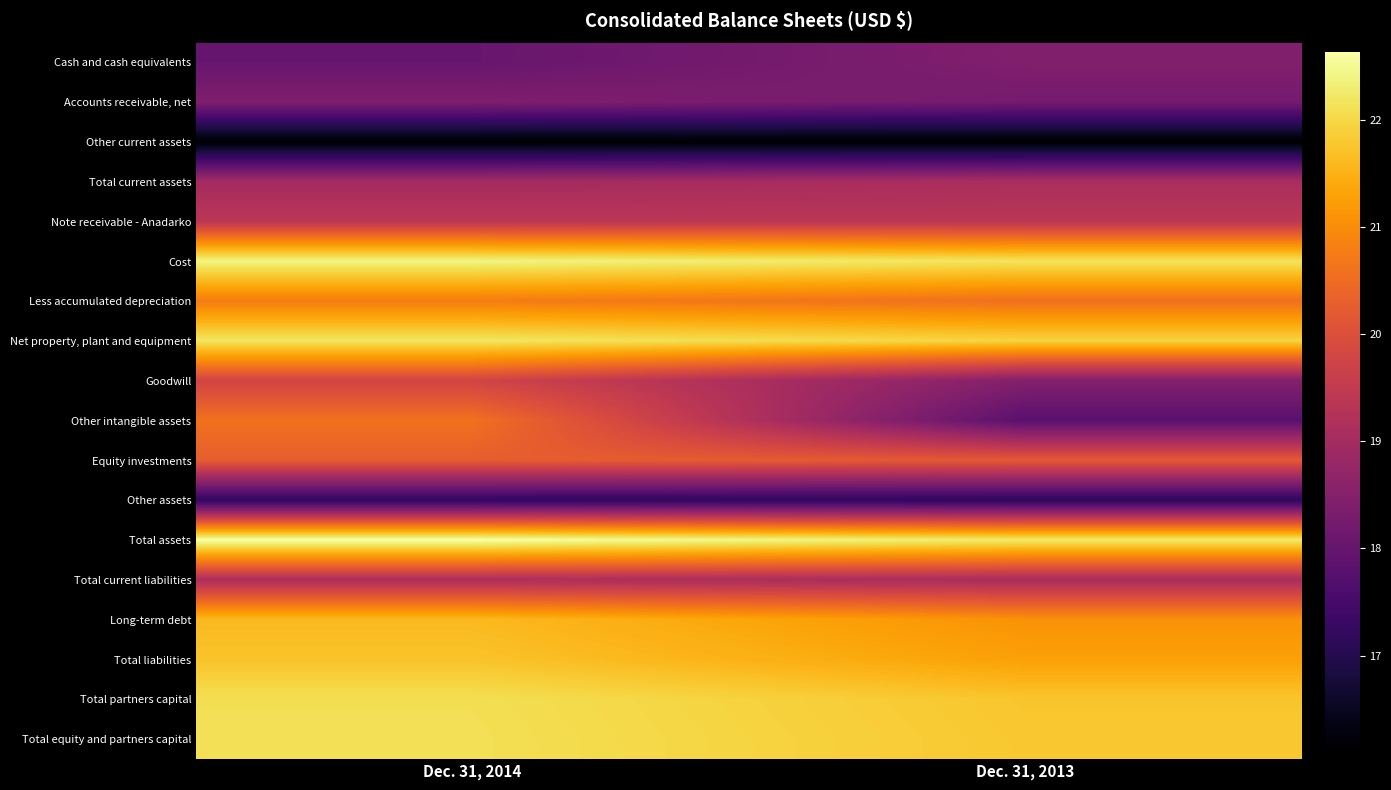

How many series are shown in this chart?

18